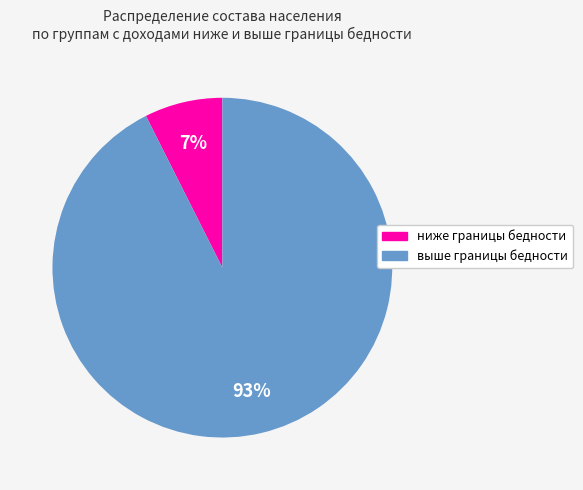

Combined, do ниже границы бедности and выше границы бедности account for over 50%?

Yes